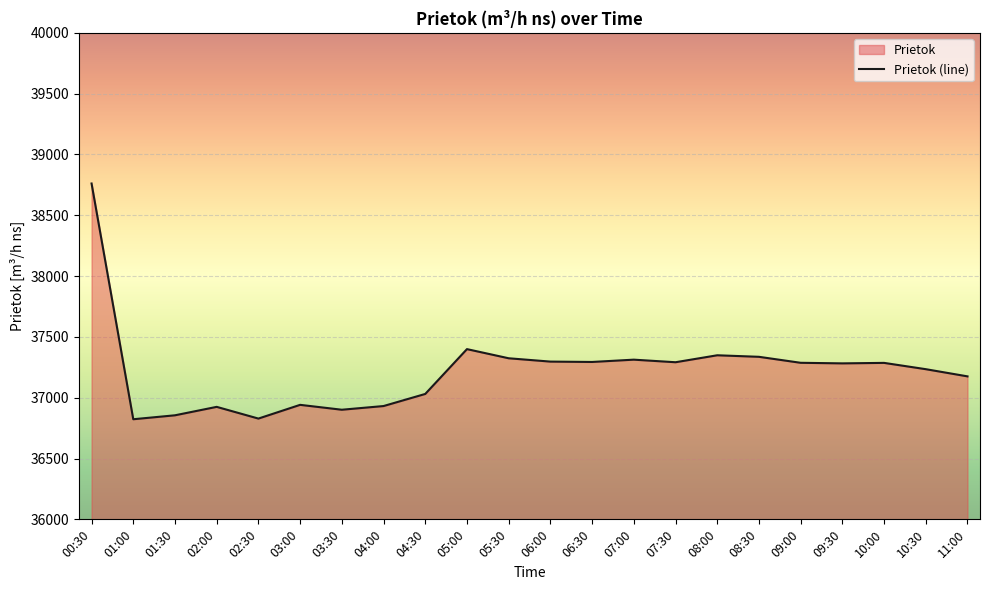

List the labels in order of value, smallest first.

01:00, 02:30, 01:30, 03:30, 02:00, 04:00, 03:00, 04:30, 11:00, 10:30, 09:30, 10:00, 09:00, 07:30, 06:30, 06:00, 07:00, 05:30, 08:30, 08:00, 05:00, 00:30